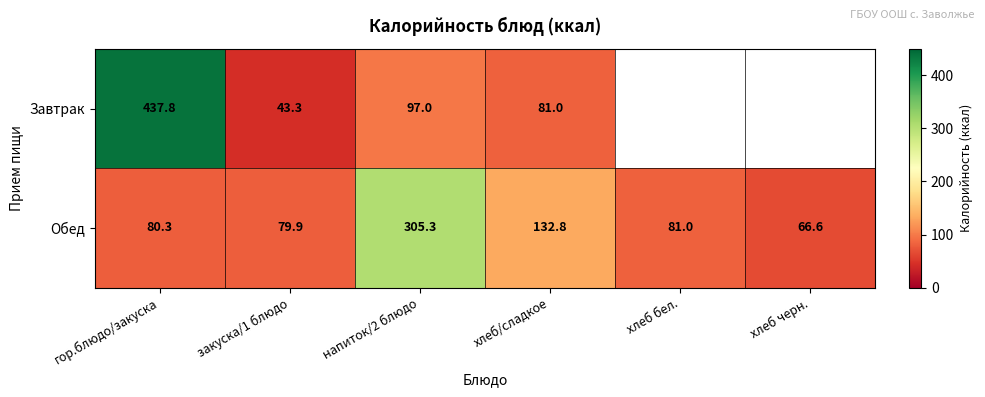

At which category is the sum across all series the highest?

гор.блюдо/закуска